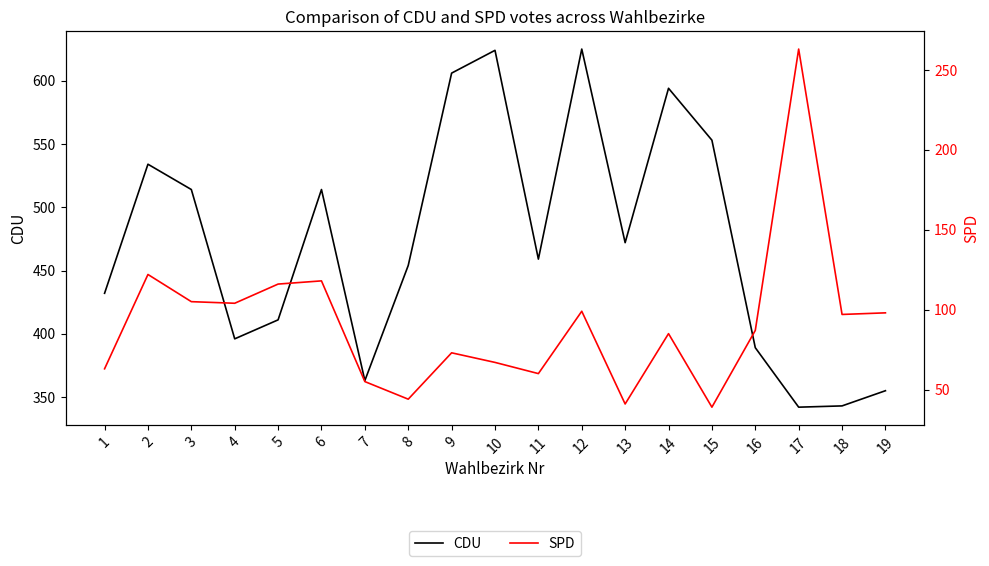

Reading left to right, what are all the values shown in this chart?

CDU: 432	534	514	396	411	514	363	454	606	624	459	625	472	594	553	389	342	343	355
SPD: 63	122	105	104	116	118	55	44	73	67	60	99	41	85	39	87	263	97	98